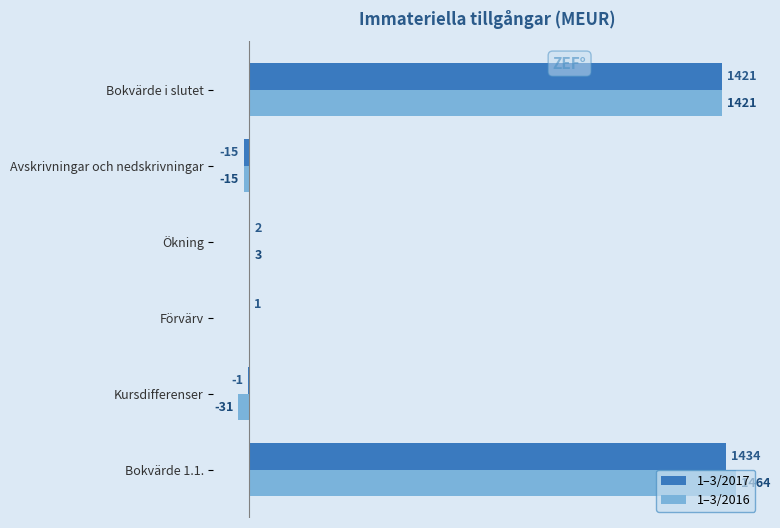

At which category is the sum across all series the highest?

Bokvärde 1.1.